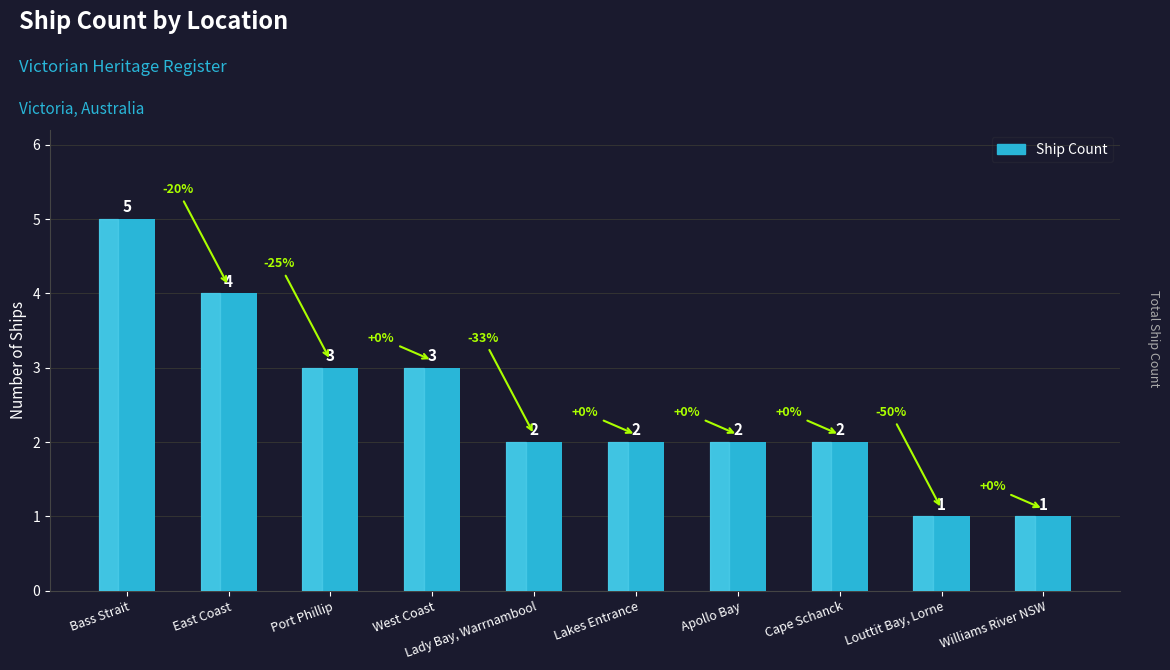

What value does the data have at Port Phillip?

3